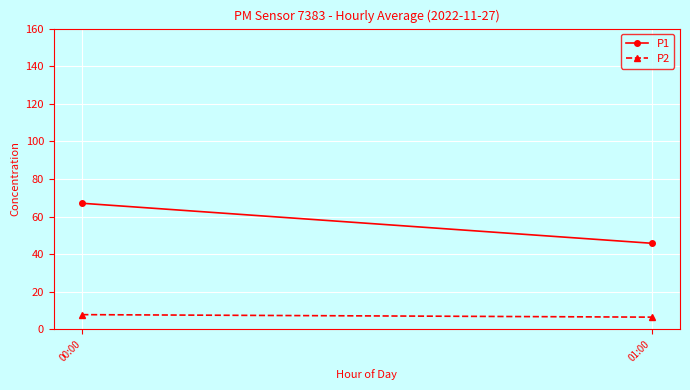

Count the P2 values in the range 6 to 7.

1